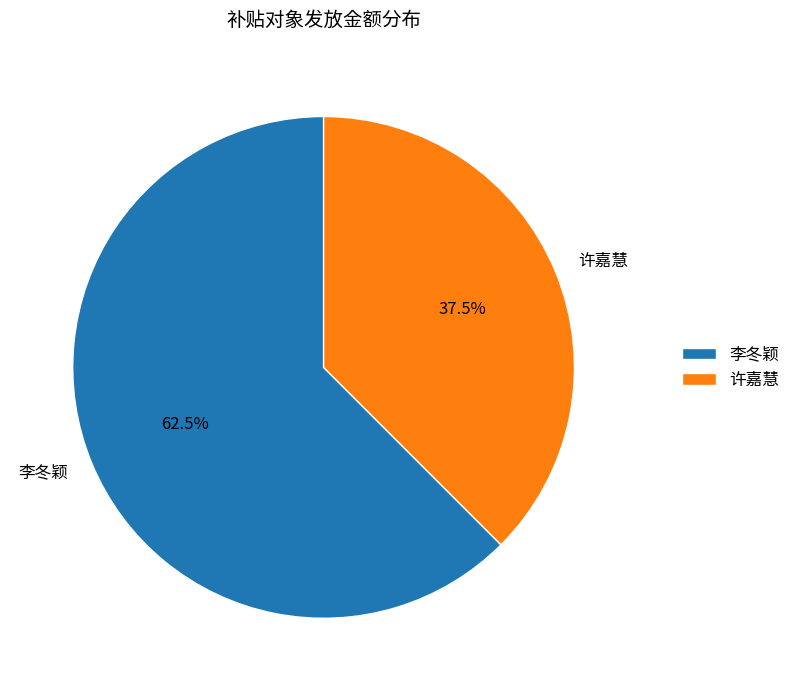

Which has a higher value, 许嘉慧 or 李冬颖?

李冬颖